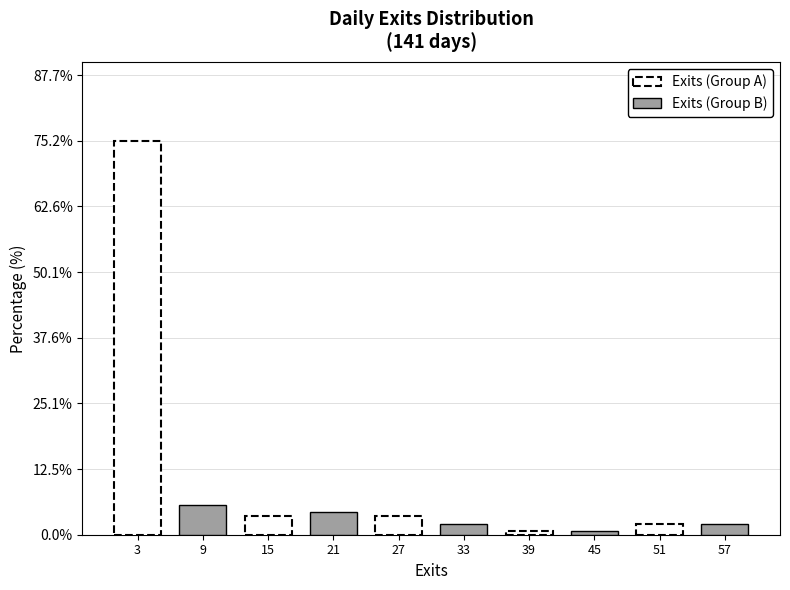

List the series in order of their peak value, highest first.

Exits (Group A), Exits (Group B)